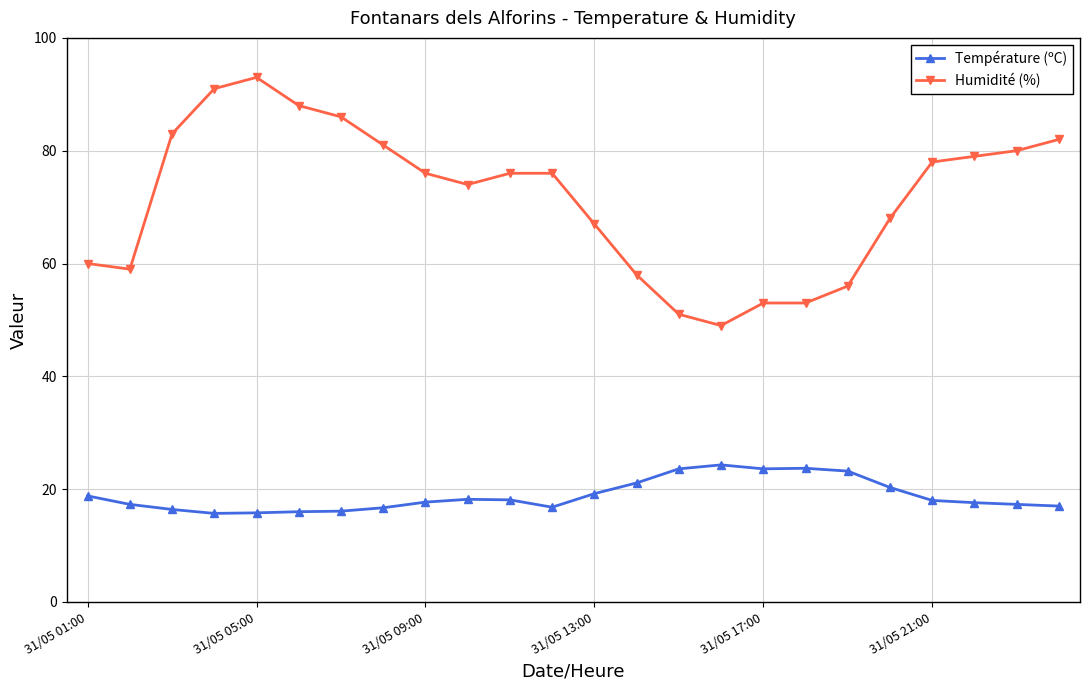

Count the number of categories in the chart.

24